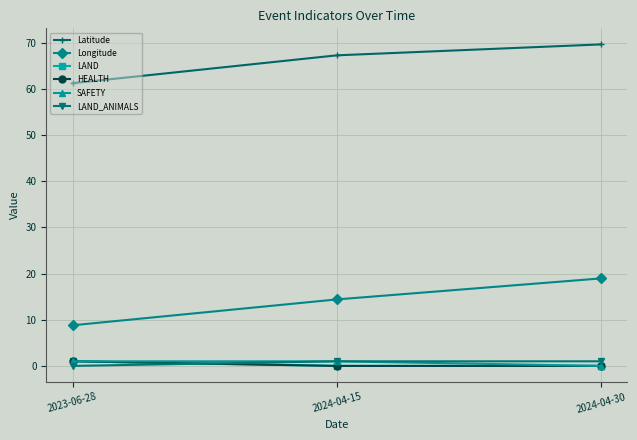

Is this an area chart (filled region under the line)?

No